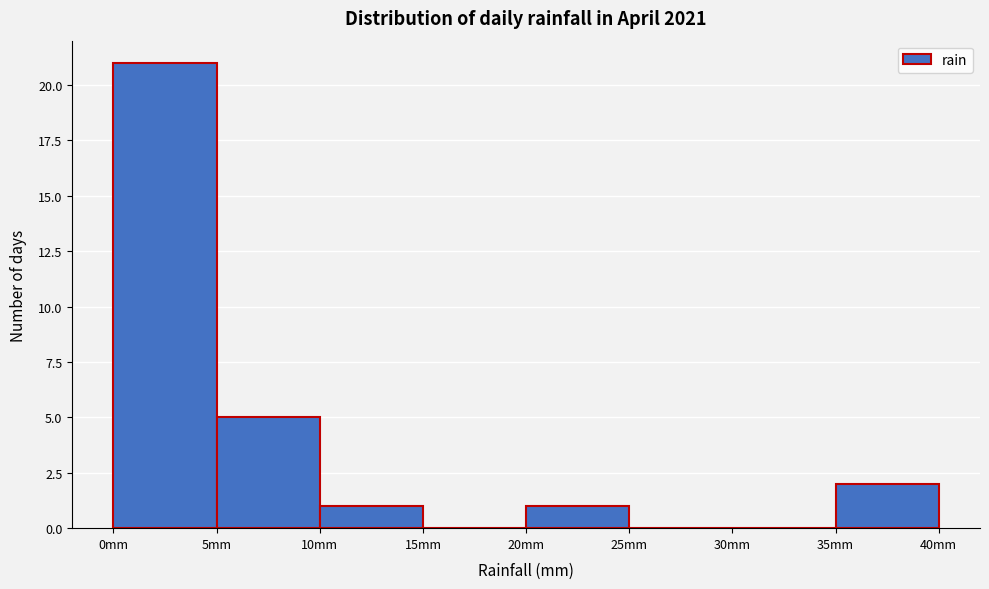

Reading left to right, list every bar in this chart as the range it spans on the x-axis followed by its height. The values are not printed on the chart, so give them approximately, as read against the axis.

0 to 5: 21
5 to 10: 5
10 to 15: 1
15 to 20: 0
20 to 25: 1
25 to 30: 0
30 to 35: 0
35 to 40: 2